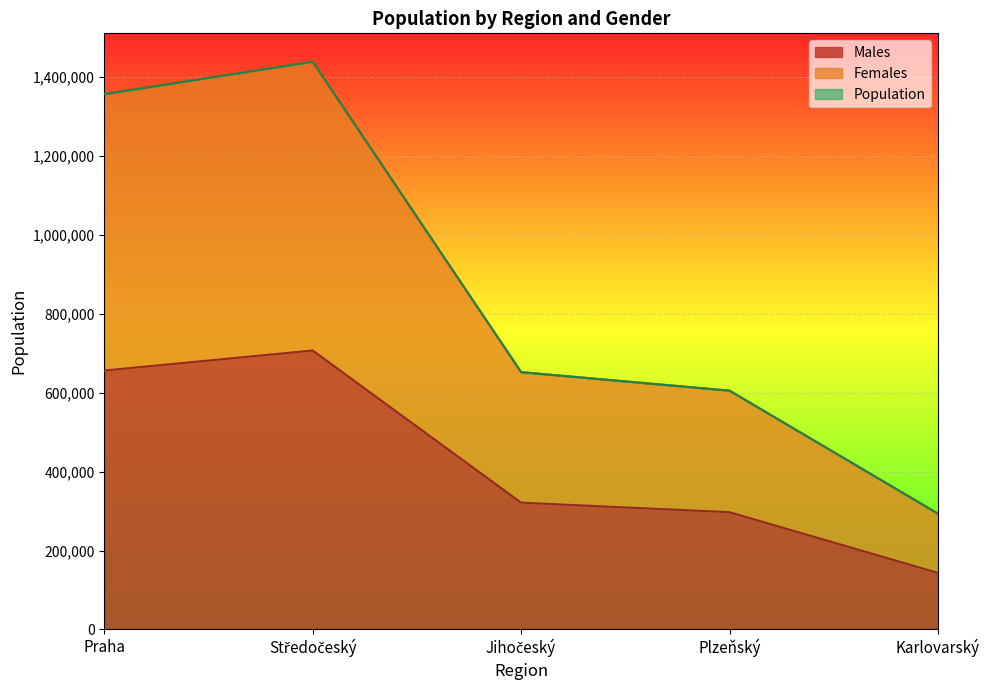

Which category has the highest value across all series?

Středočeský